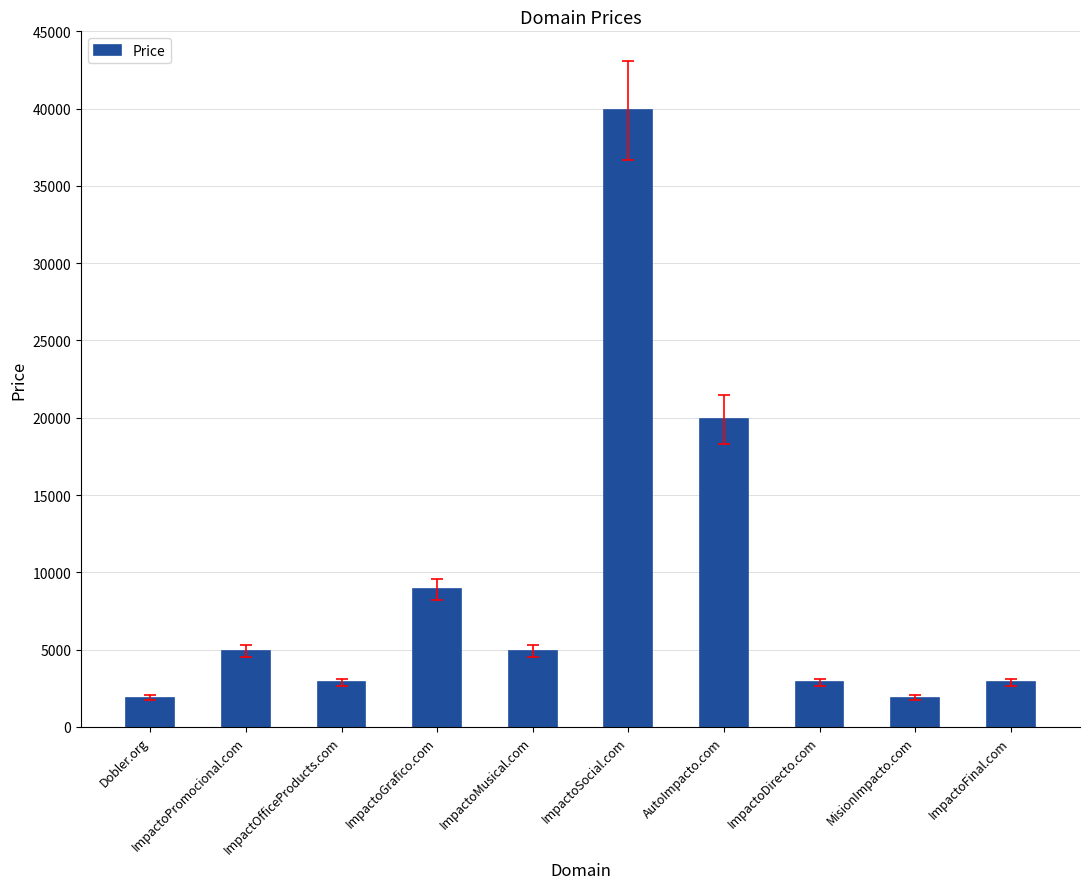

The chart shows a value of 56782 at ImpactoSocial.com. True or false?

False